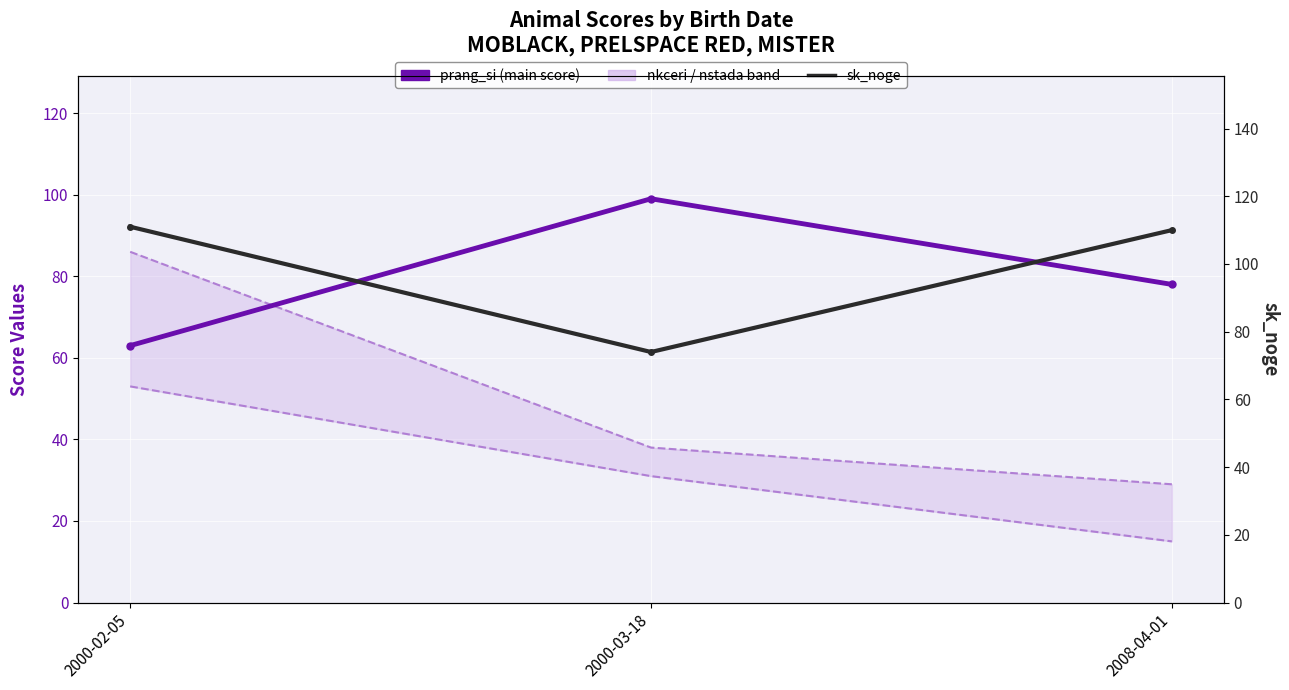

Between 2000-02-05 and 2000-03-18, which series saw the biggest shift?

nkceri (upper)